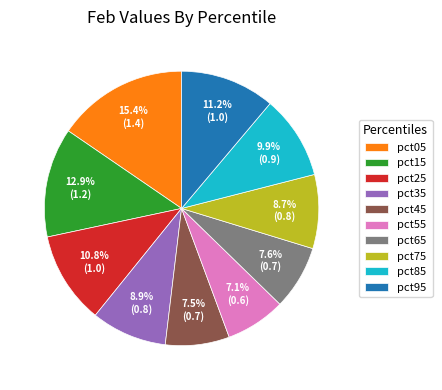

The pct75 slice represents 1% of the pie. True or false?

False